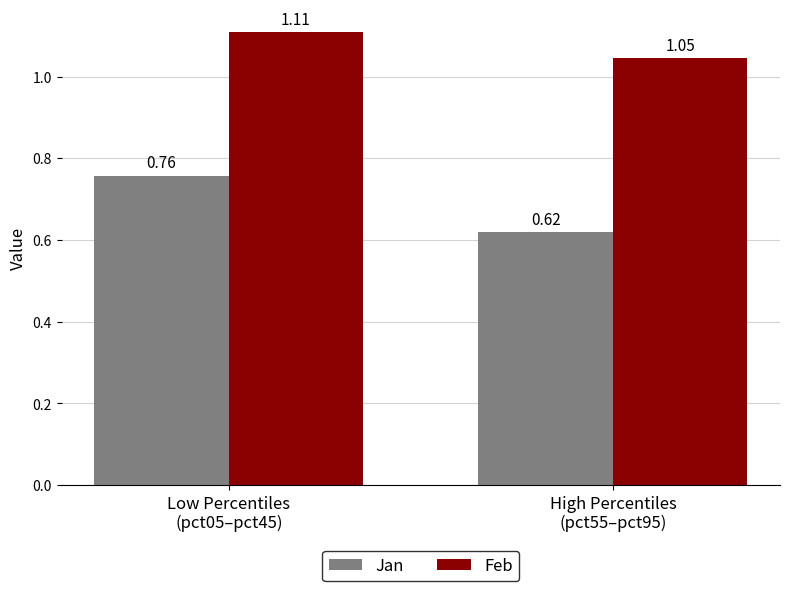

How many series are shown in this chart?

2